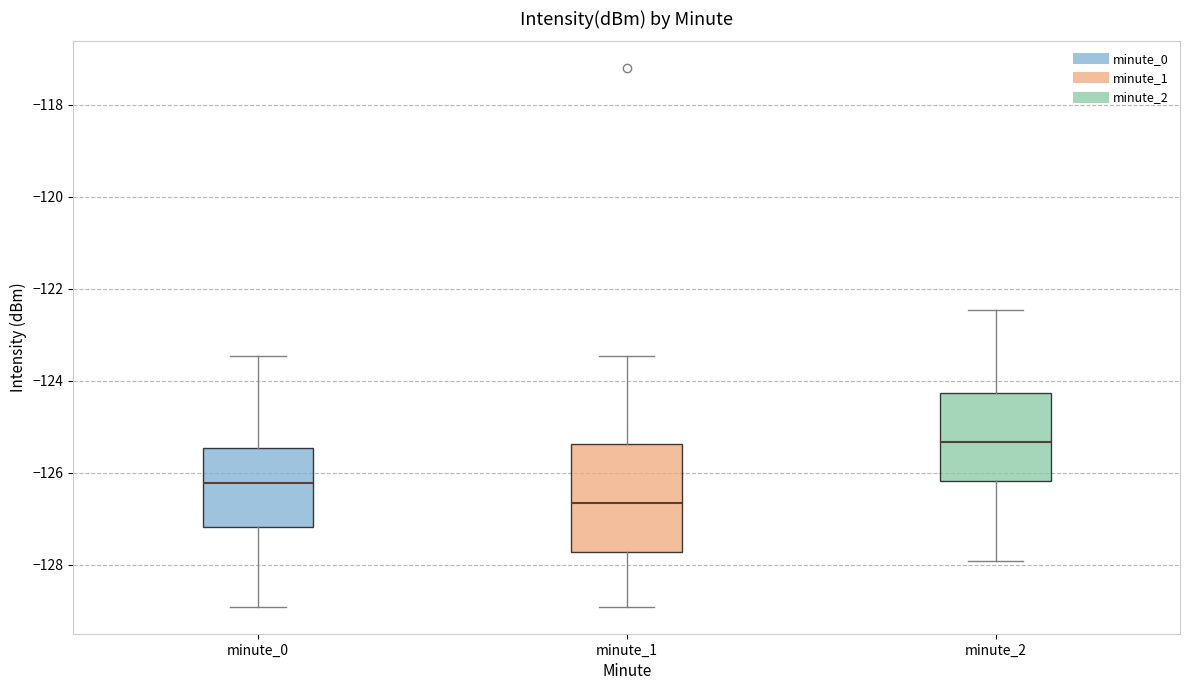

Which box is the tallest, from its lower edge to its upper edge?

minute_1